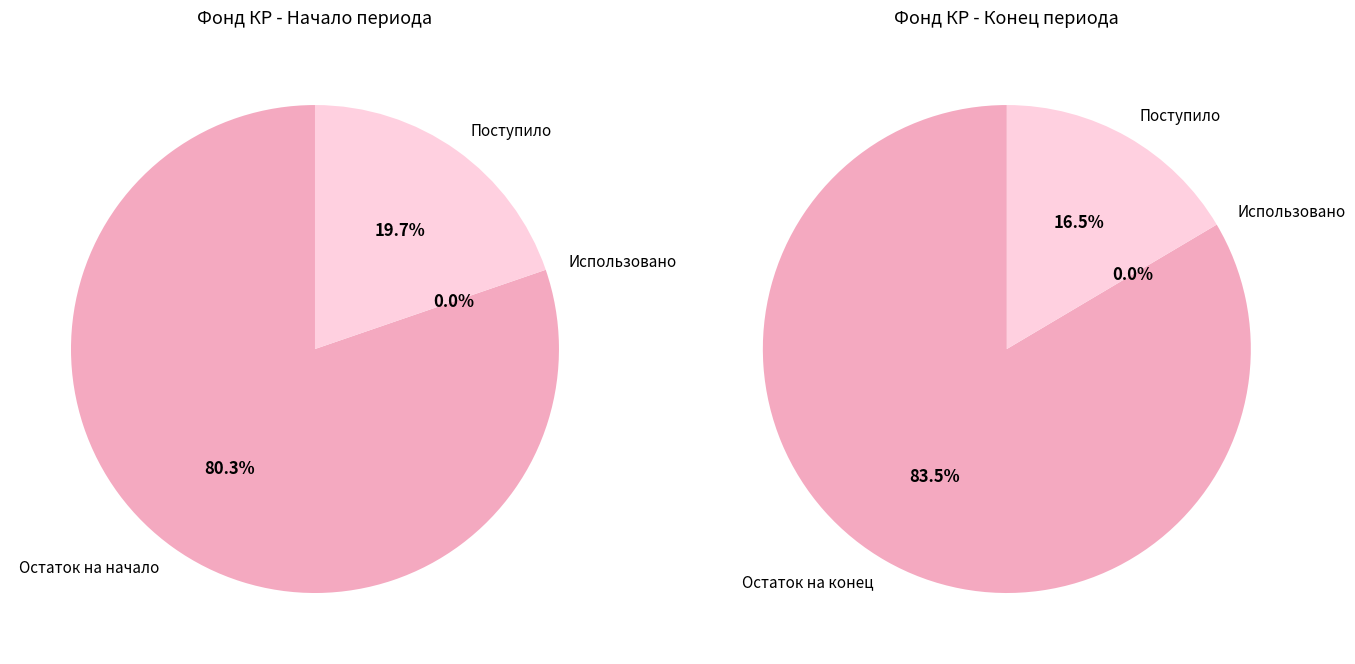

How many slices are in this pie chart?

4